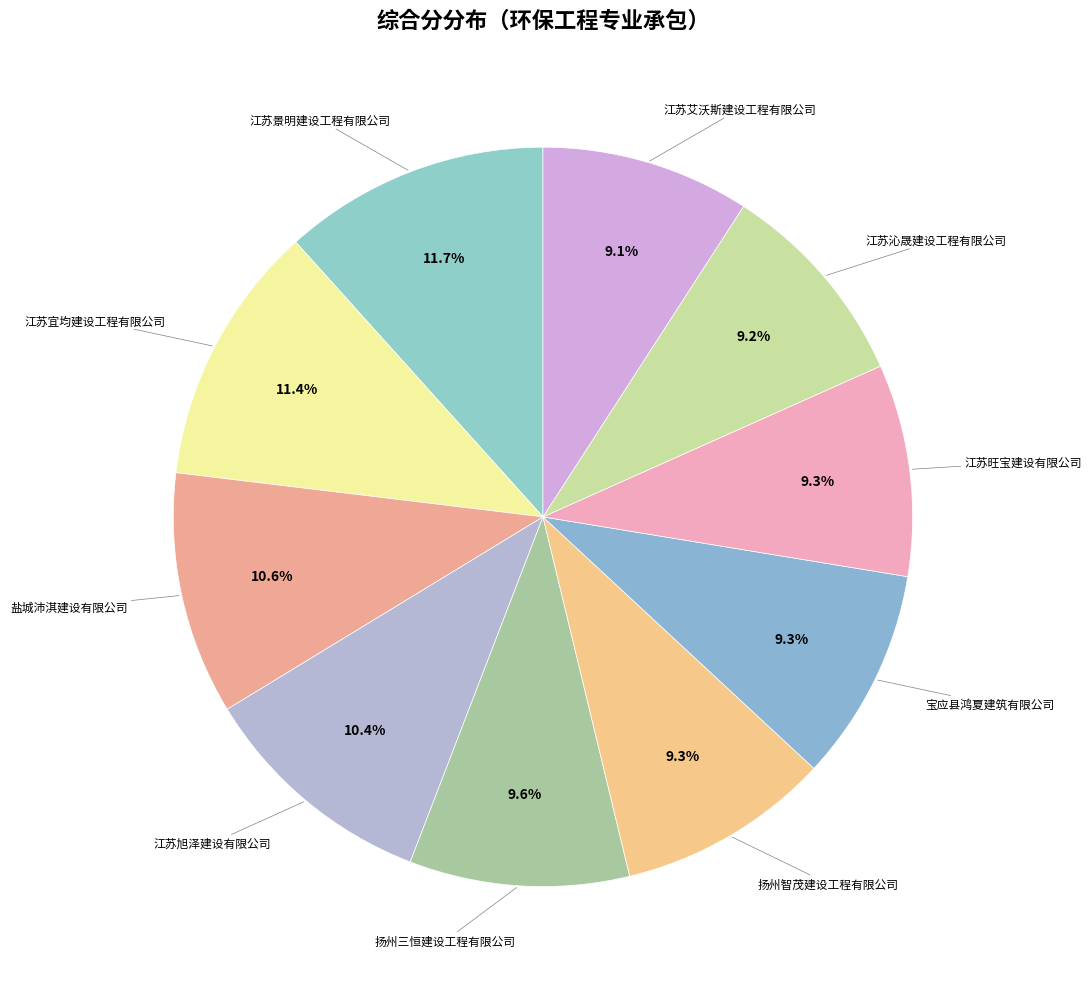

Rank the categories by value from highest to lowest.

江苏景明建设工程有限公司, 江苏宜均建设工程有限公司, 盐城沛淇建设有限公司, 江苏旭泽建设有限公司, 扬州三恒建设工程有限公司, 扬州智茂建设工程有限公司, 宝应县鸿夏建筑有限公司, 江苏旺宝建设有限公司, 江苏沁晟建设工程有限公司, 江苏艾沃斯建设工程有限公司